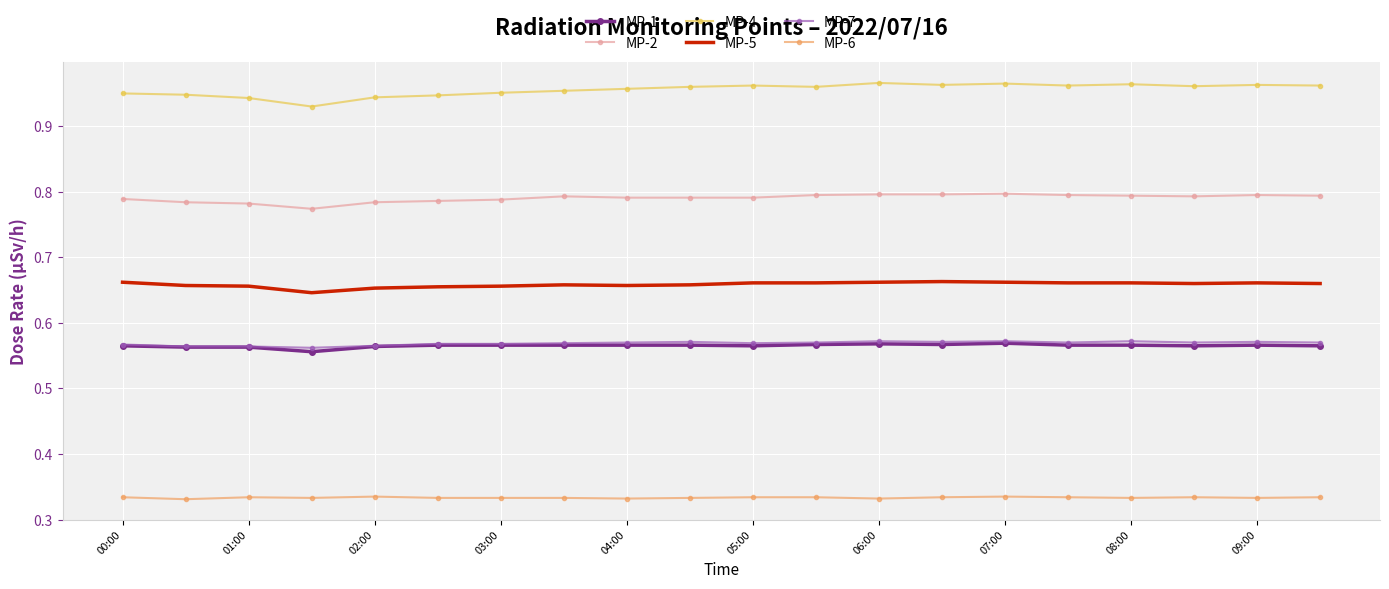

True or false: MP-1 and MP-6 intersect in this chart.

False